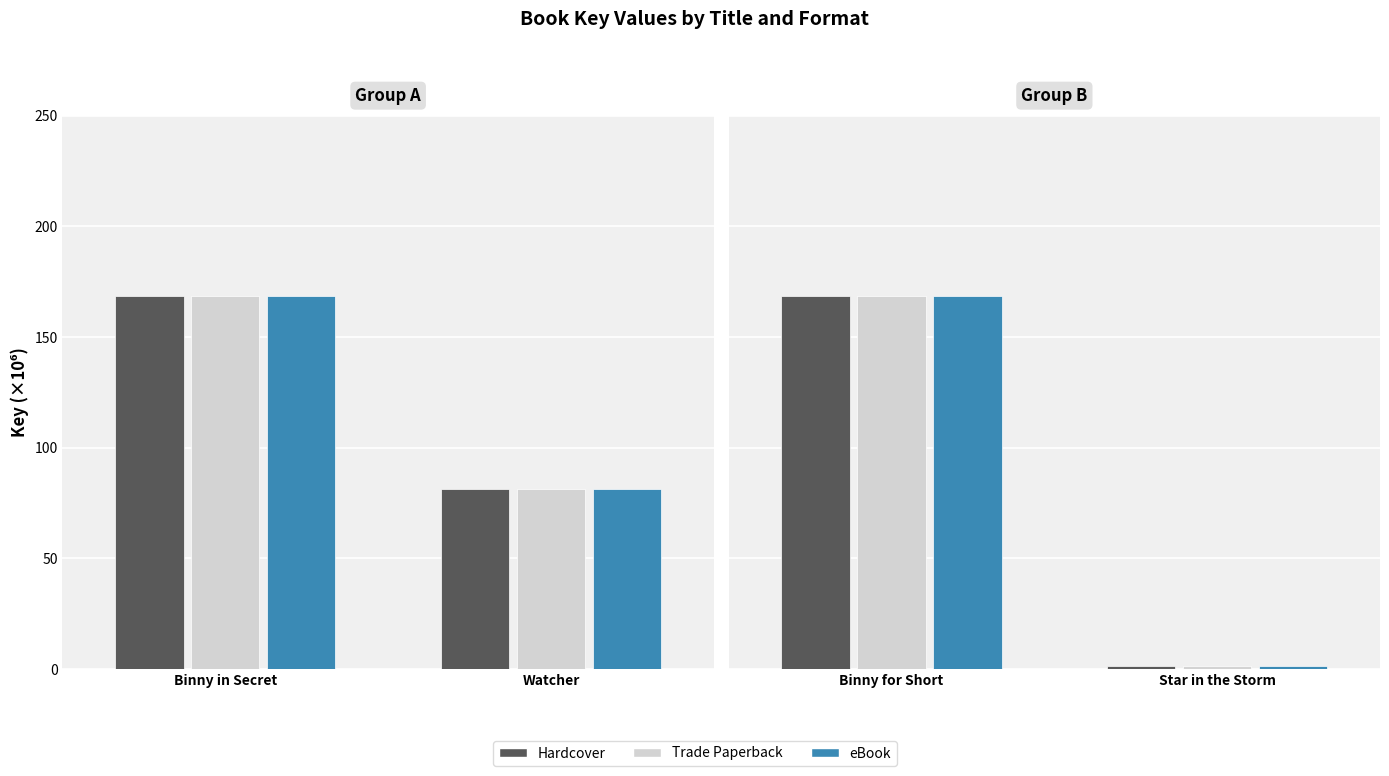

Are the bars horizontal?

No